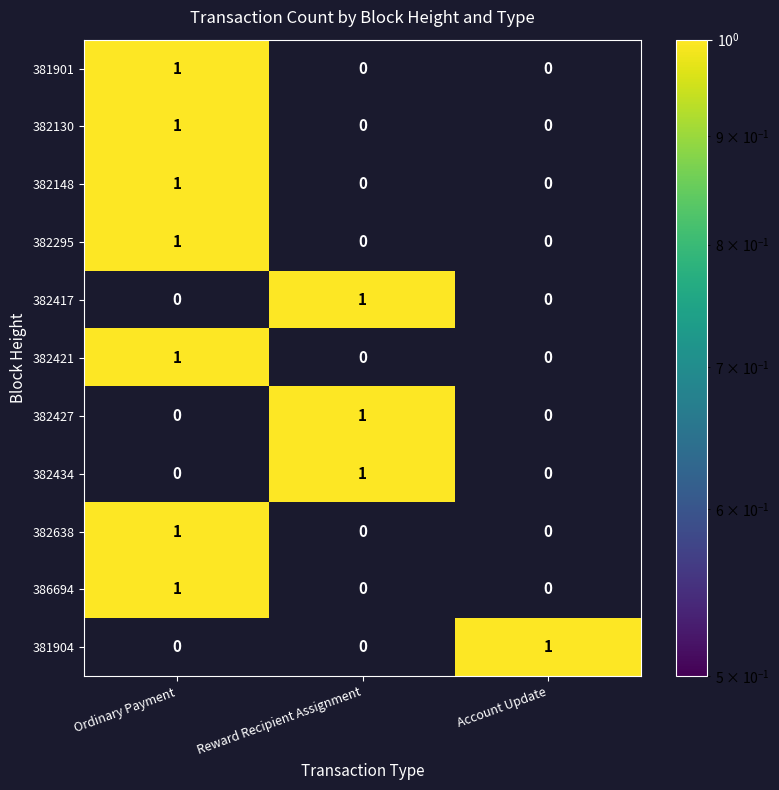

Is the value of 382148 at Ordinary Payment greater than the value of 382417 at Ordinary Payment?

Yes